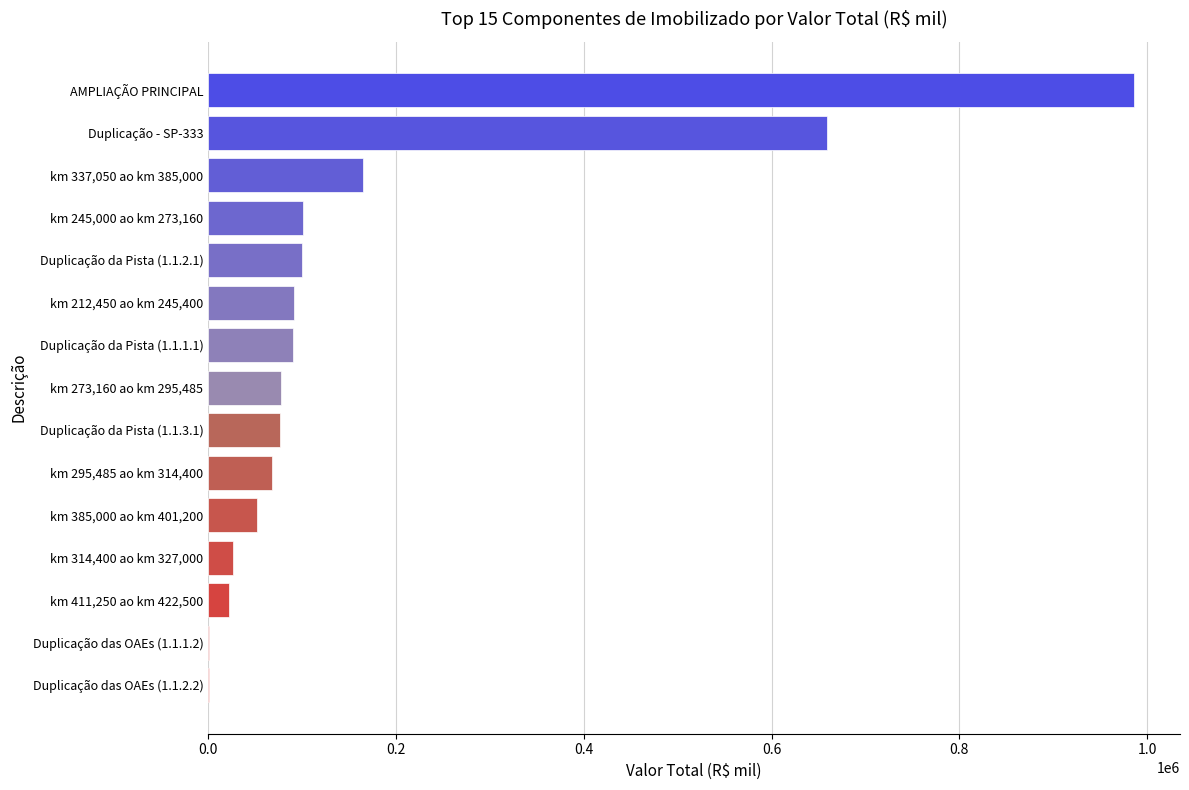

What is the ratio of the value at km 245,000 ao km 273,160 to the value at km 273,160 ao km 295,485?

1.3